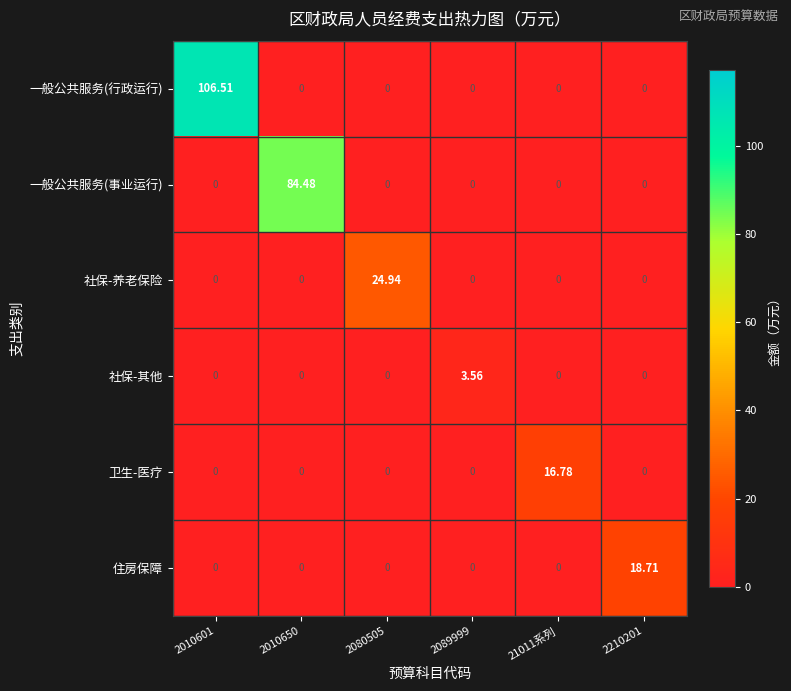

Which series has the largest total across all categories?

一般公共服务(行政运行)